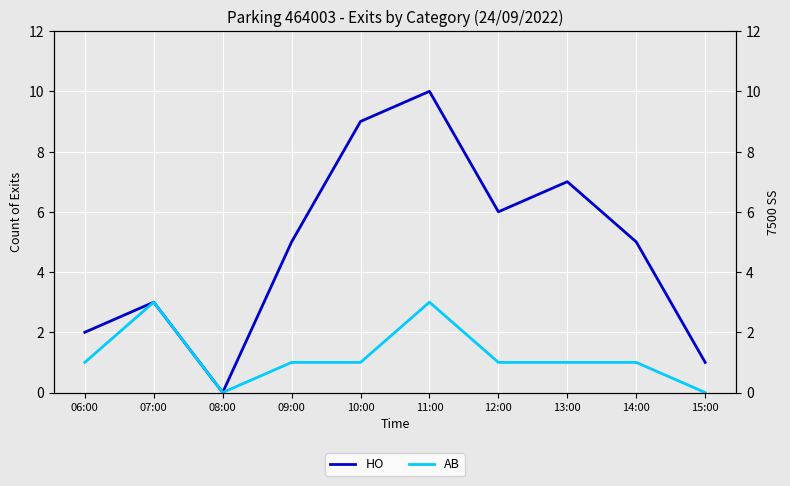

Is the value of AB at 09:00 greater than the value of HO at 12:00?

No